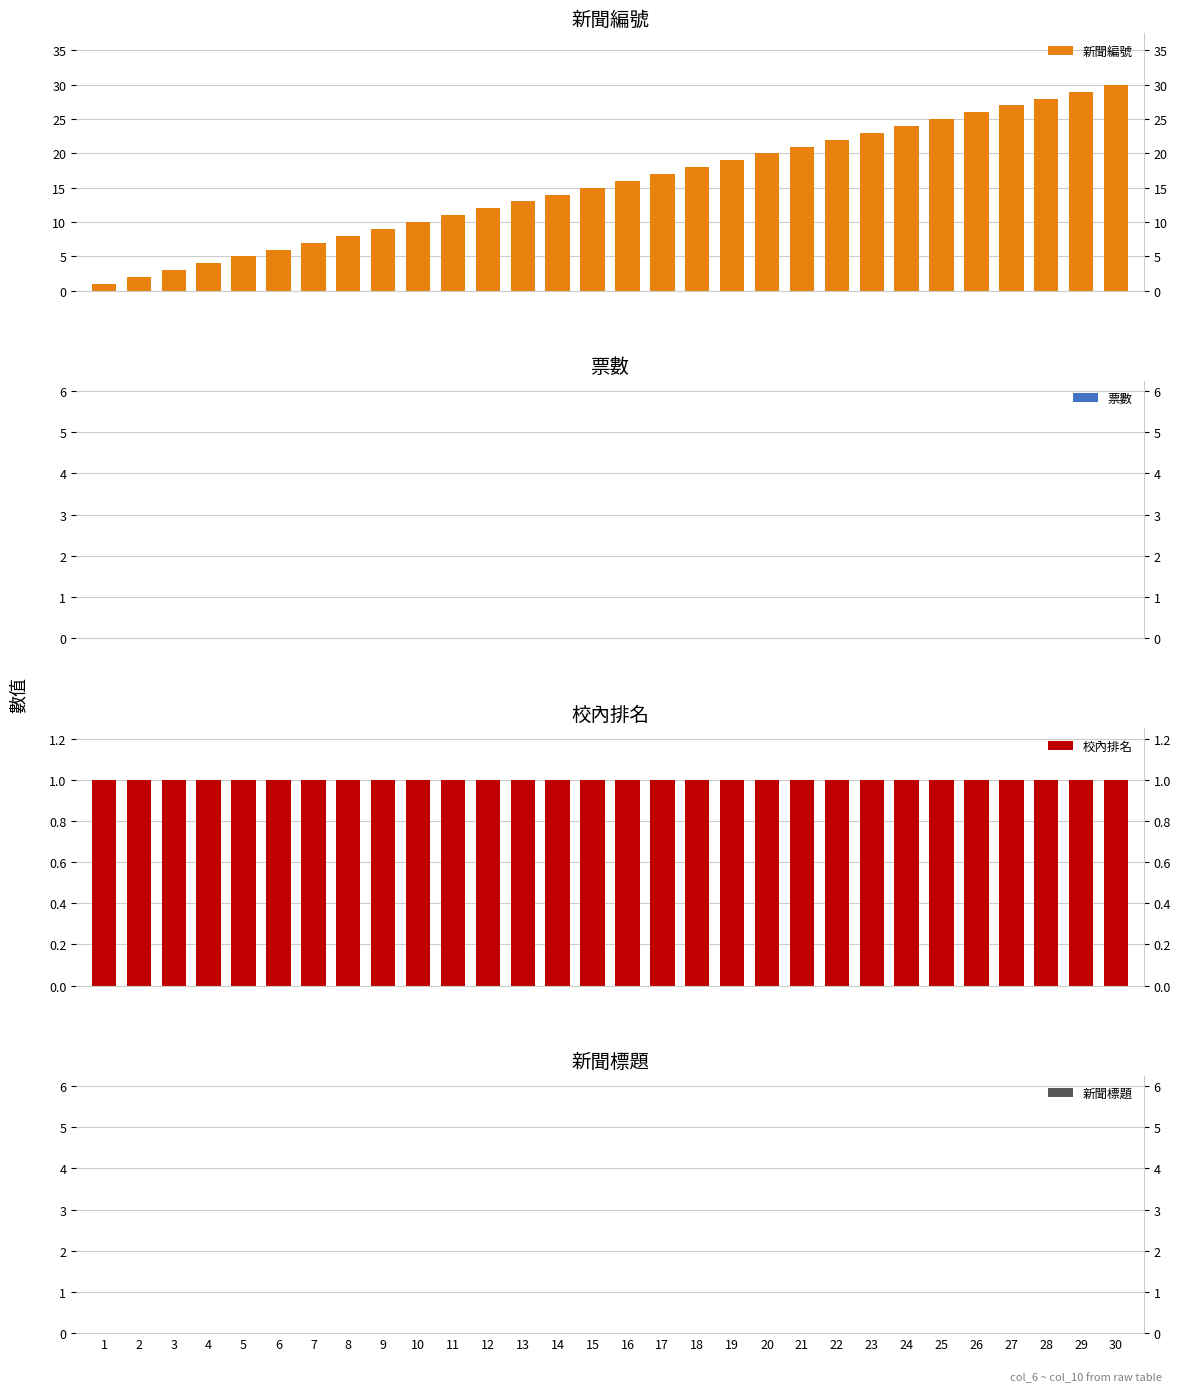

How many bars are there in each group?

4